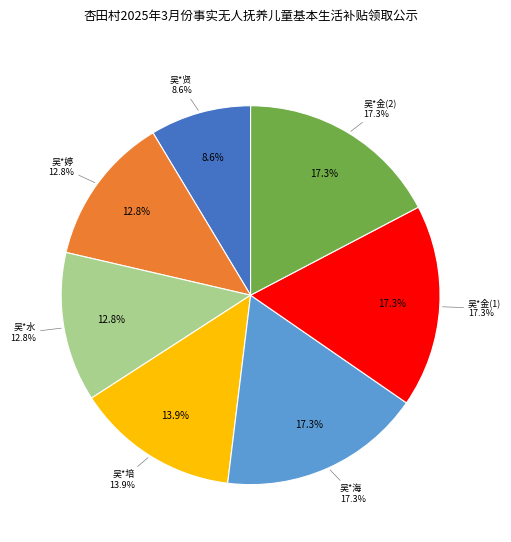

True or false: 吴*水 accounts for 20% of the total.

False